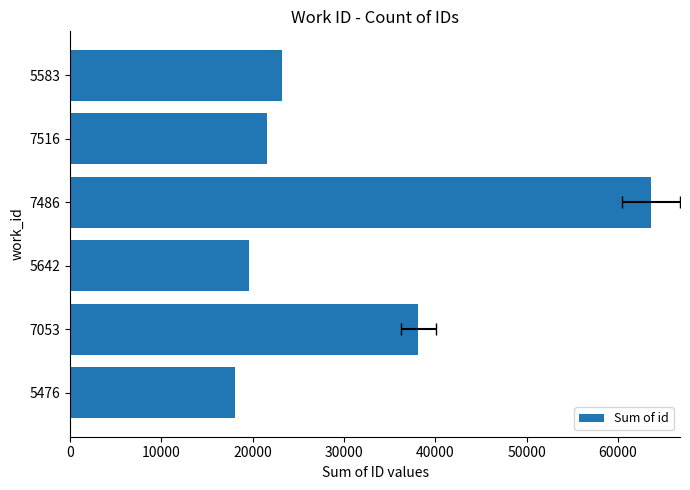

Reading right to left, list all the values displayed in this chart.

23258	21558	63615	19563	38128	18082